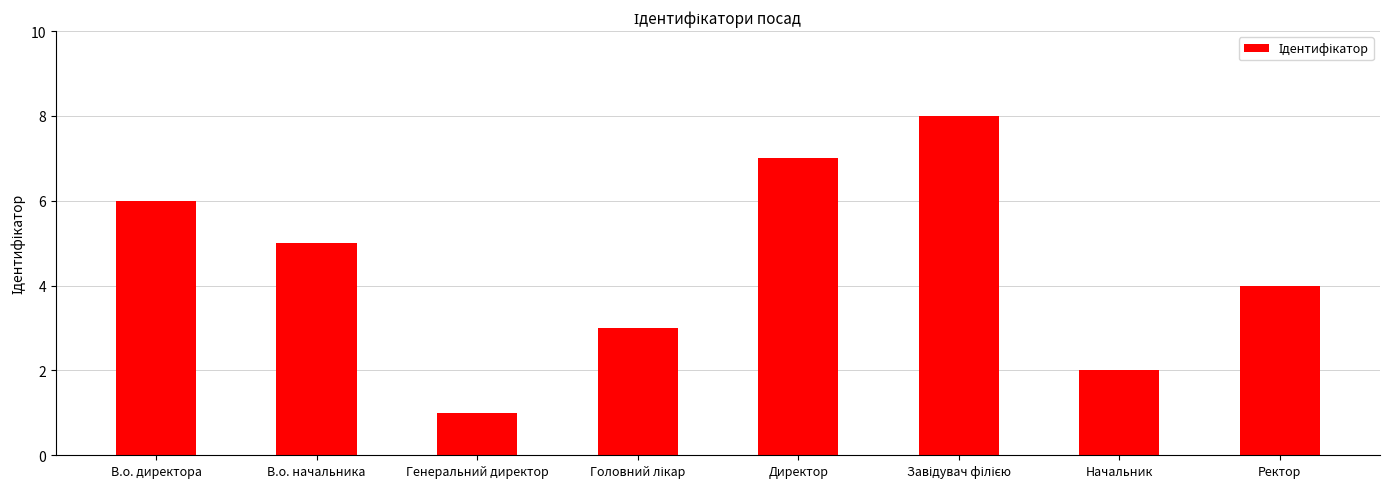

At which label is the value closest to 4?

Ректор